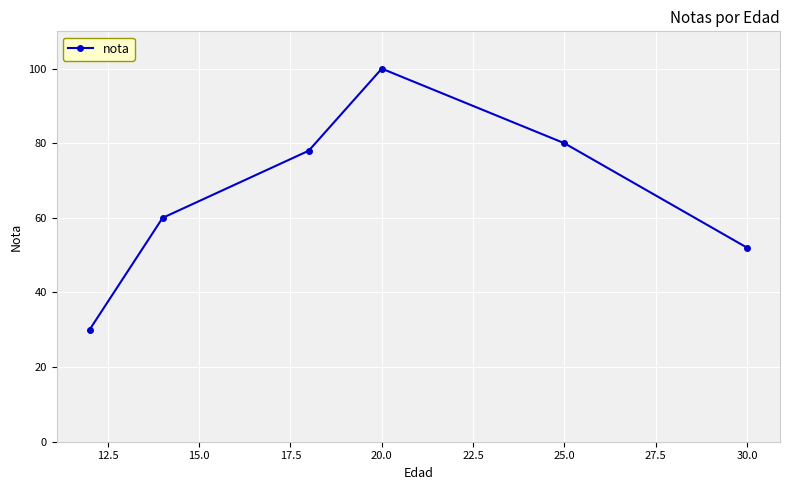

What is the smallest value displayed?

30